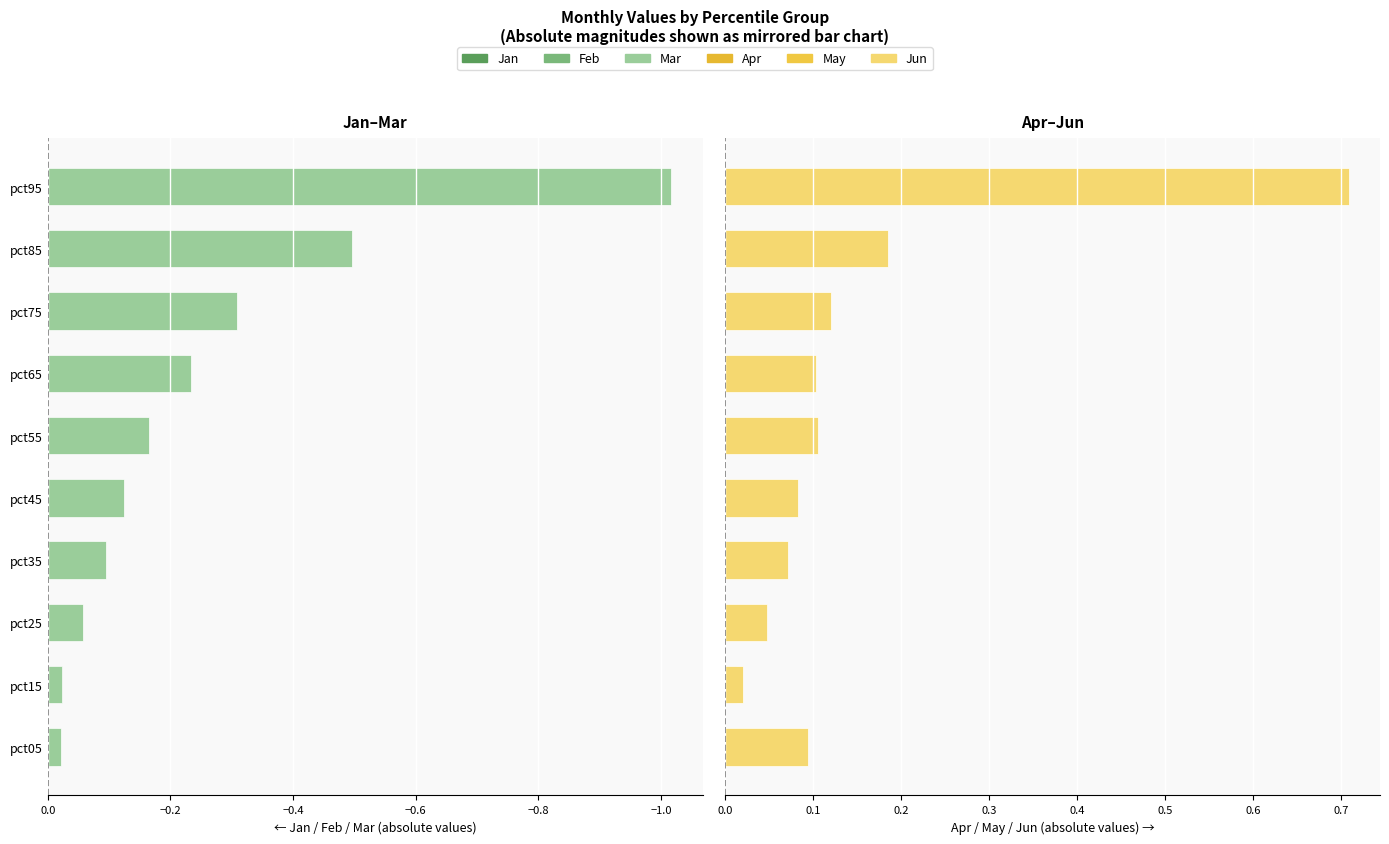

How many series are shown in this chart?

6